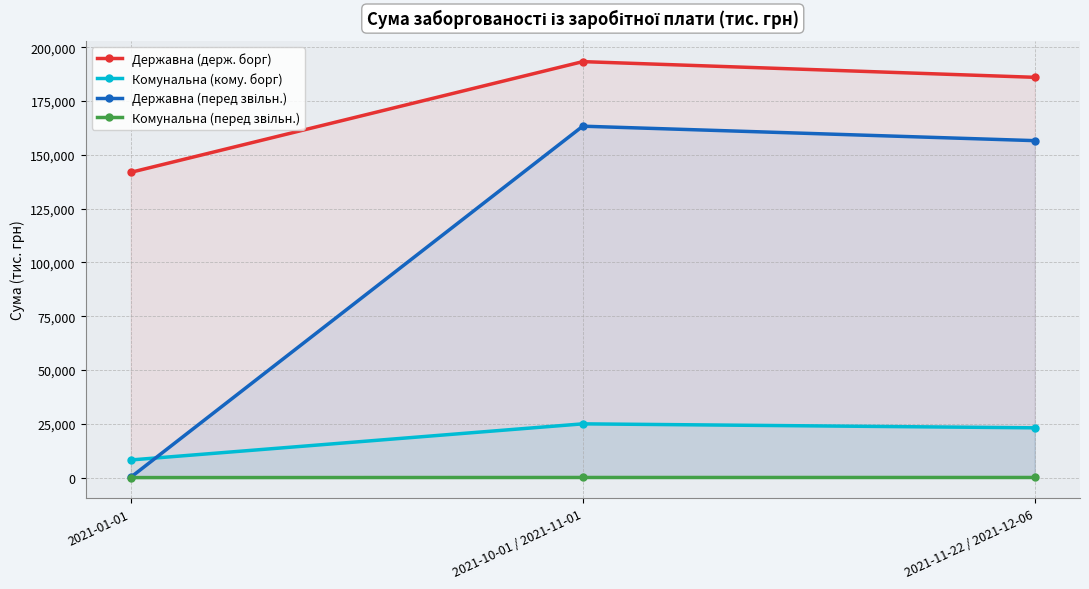

Rank the categories by Комунальна (кому. борг) value from highest to lowest.

2021-10-01 / 2021-11-01, 2021-11-22 / 2021-12-06, 2021-01-01